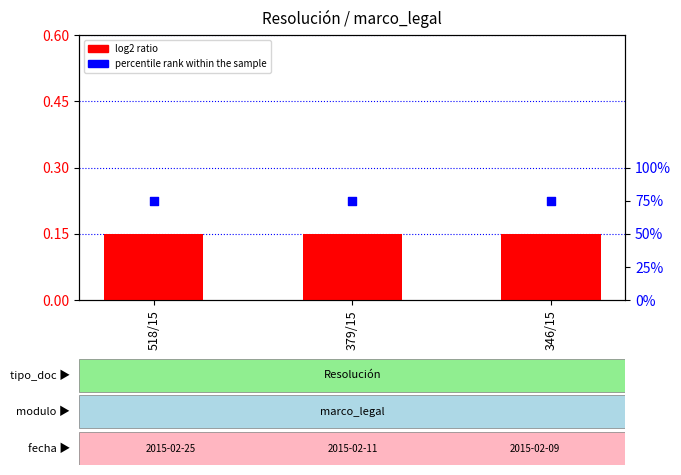

Which series reaches the maximum Y coordinate?

percentile rank within the sample